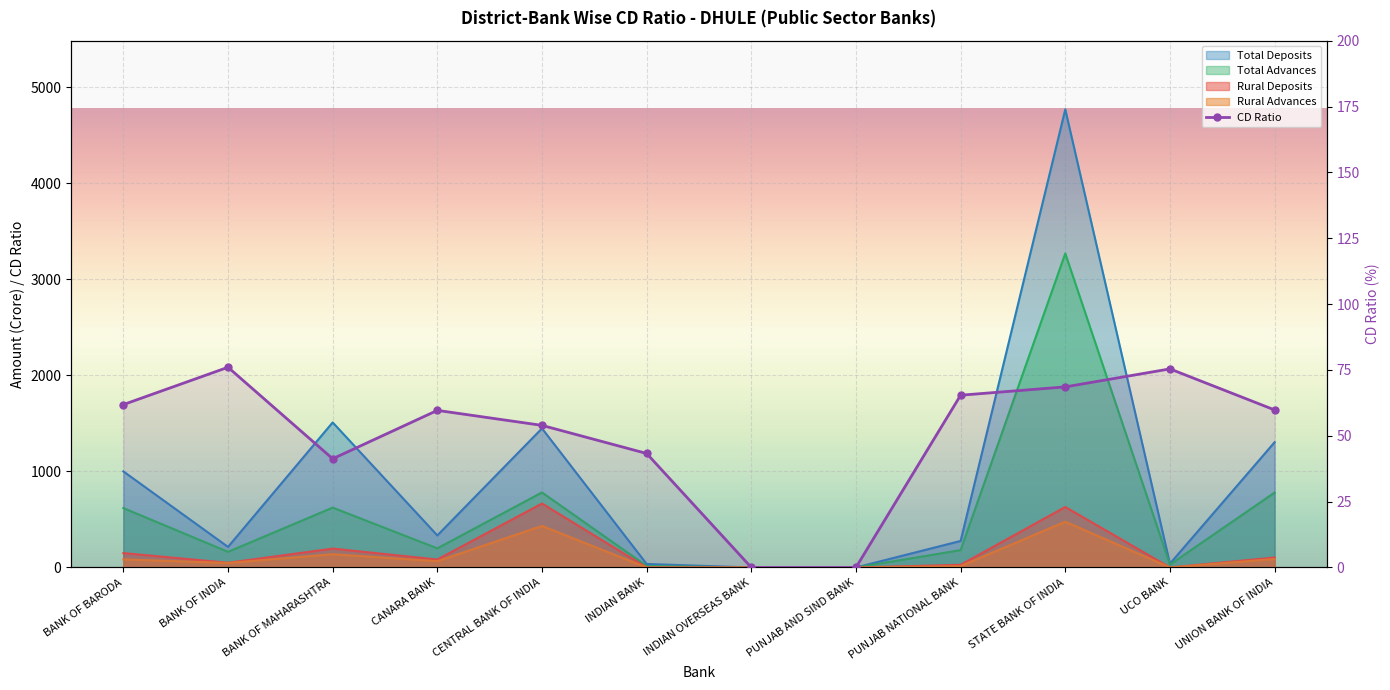

List the labels in order of value, smallest first.

INDIAN OVERSEAS BANK, PUNJAB AND SIND BANK, BANK OF MAHARASHTRA, INDIAN BANK, CENTRAL BANK OF INDIA, CANARA BANK, UNION BANK OF INDIA, BANK OF BARODA, PUNJAB NATIONAL BANK, STATE BANK OF INDIA, UCO BANK, BANK OF INDIA